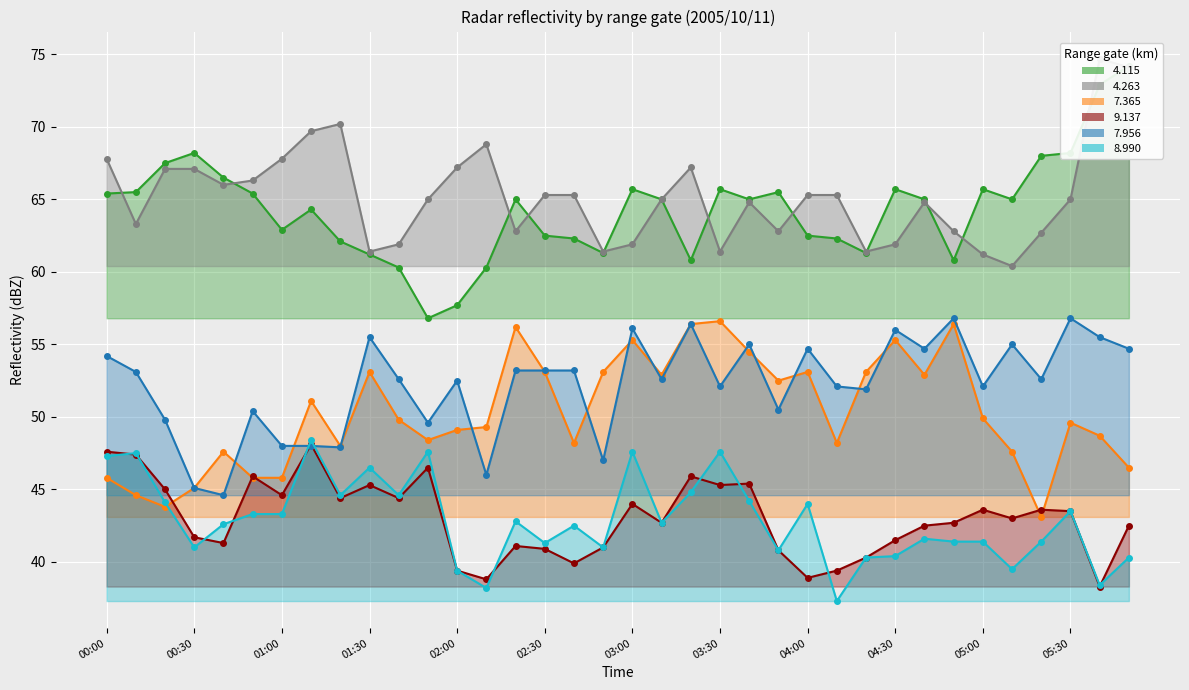

What position from the right is 03:10?

17